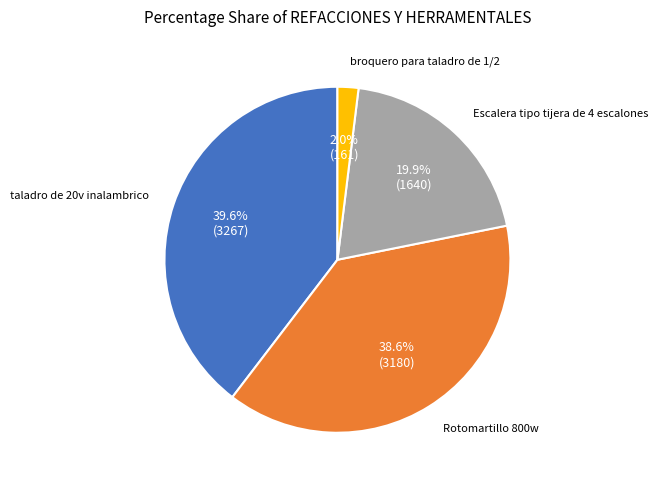

Which slice is the largest?

taladro de 20v inalambrico